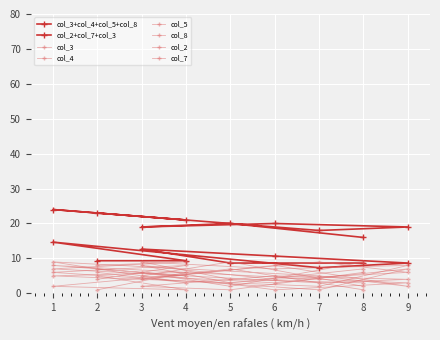

What is the difference between the maximum and second lowest values in the col_4 series?

7